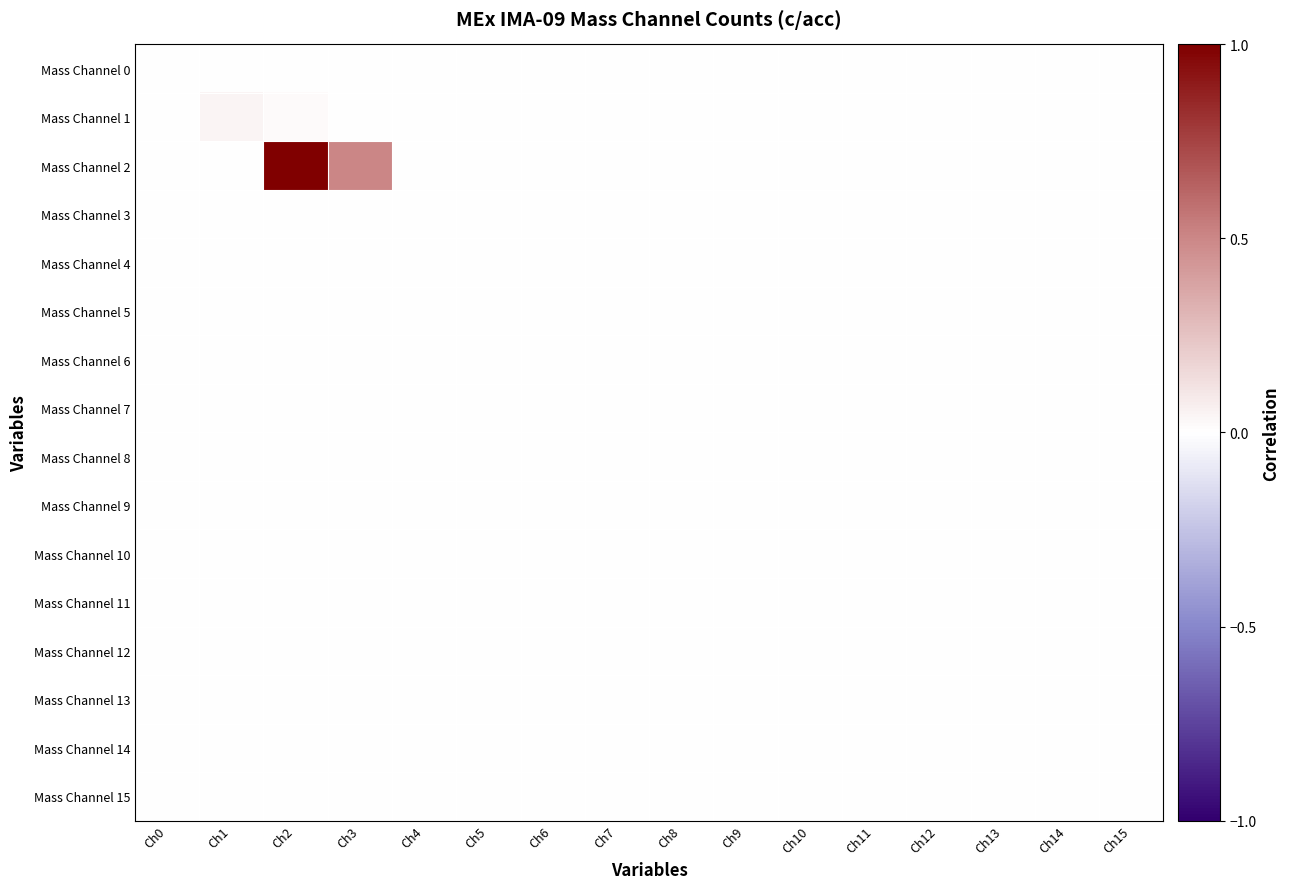

Reading left to right, list all the values displayed in this chart.

Mass Channel 0: Ch0=0.0	Ch1=0.0	Ch2=0.0	Ch3=0.0	Ch4=0.0	Ch5=0.0	Ch6=0.0	Ch7=0.0	Ch8=0.0	Ch9=0.0	Ch10=0.0	Ch11=0.0	Ch12=0.0	Ch13=0.0	Ch14=0.0	Ch15=0.0
Mass Channel 1: Ch0=0.0	Ch1=0.0	Ch2=0.0	Ch3=0.0	Ch4=0.0	Ch5=0.0	Ch6=0.0	Ch7=0.0	Ch8=0.0	Ch9=0.0	Ch10=0.0	Ch11=0.0	Ch12=0.0	Ch13=0.0	Ch14=0.0	Ch15=0.0
Mass Channel 2: Ch0=0.0	Ch1=0.0	Ch2=1.0	Ch3=0.5	Ch4=0.0	Ch5=0.0	Ch6=0.0	Ch7=0.0	Ch8=0.0	Ch9=0.0	Ch10=0.0	Ch11=0.0	Ch12=0.0	Ch13=0.0	Ch14=0.0	Ch15=0.0
Mass Channel 3: Ch0=0.0	Ch1=0.0	Ch2=0.0	Ch3=0.0	Ch4=0.0	Ch5=0.0	Ch6=0.0	Ch7=0.0	Ch8=0.0	Ch9=0.0	Ch10=0.0	Ch11=0.0	Ch12=0.0	Ch13=0.0	Ch14=0.0	Ch15=0.0
Mass Channel 4: Ch0=0.0	Ch1=0.0	Ch2=0.0	Ch3=0.0	Ch4=0.0	Ch5=0.0	Ch6=0.0	Ch7=0.0	Ch8=0.0	Ch9=0.0	Ch10=0.0	Ch11=0.0	Ch12=0.0	Ch13=0.0	Ch14=0.0	Ch15=0.0
Mass Channel 5: Ch0=0.0	Ch1=0.0	Ch2=0.0	Ch3=0.0	Ch4=0.0	Ch5=0.0	Ch6=0.0	Ch7=0.0	Ch8=0.0	Ch9=0.0	Ch10=0.0	Ch11=0.0	Ch12=0.0	Ch13=0.0	Ch14=0.0	Ch15=0.0
Mass Channel 6: Ch0=0.0	Ch1=0.0	Ch2=0.0	Ch3=0.0	Ch4=0.0	Ch5=0.0	Ch6=0.0	Ch7=0.0	Ch8=0.0	Ch9=0.0	Ch10=0.0	Ch11=0.0	Ch12=0.0	Ch13=0.0	Ch14=0.0	Ch15=0.0
Mass Channel 7: Ch0=0.0	Ch1=0.0	Ch2=0.0	Ch3=0.0	Ch4=0.0	Ch5=0.0	Ch6=0.0	Ch7=0.0	Ch8=0.0	Ch9=0.0	Ch10=0.0	Ch11=0.0	Ch12=0.0	Ch13=0.0	Ch14=0.0	Ch15=0.0
Mass Channel 8: Ch0=0.0	Ch1=0.0	Ch2=0.0	Ch3=0.0	Ch4=0.0	Ch5=0.0	Ch6=0.0	Ch7=0.0	Ch8=0.0	Ch9=0.0	Ch10=0.0	Ch11=0.0	Ch12=0.0	Ch13=0.0	Ch14=0.0	Ch15=0.0
Mass Channel 9: Ch0=0.0	Ch1=0.0	Ch2=0.0	Ch3=0.0	Ch4=0.0	Ch5=0.0	Ch6=0.0	Ch7=0.0	Ch8=0.0	Ch9=0.0	Ch10=0.0	Ch11=0.0	Ch12=0.0	Ch13=0.0	Ch14=0.0	Ch15=0.0
Mass Channel 10: Ch0=0.0	Ch1=0.0	Ch2=0.0	Ch3=0.0	Ch4=0.0	Ch5=0.0	Ch6=0.0	Ch7=0.0	Ch8=0.0	Ch9=0.0	Ch10=0.0	Ch11=0.0	Ch12=0.0	Ch13=0.0	Ch14=0.0	Ch15=0.0
Mass Channel 11: Ch0=0.0	Ch1=0.0	Ch2=0.0	Ch3=0.0	Ch4=0.0	Ch5=0.0	Ch6=0.0	Ch7=0.0	Ch8=0.0	Ch9=0.0	Ch10=0.0	Ch11=0.0	Ch12=0.0	Ch13=0.0	Ch14=0.0	Ch15=0.0
Mass Channel 12: Ch0=0.0	Ch1=0.0	Ch2=0.0	Ch3=0.0	Ch4=0.0	Ch5=0.0	Ch6=0.0	Ch7=0.0	Ch8=0.0	Ch9=0.0	Ch10=0.0	Ch11=0.0	Ch12=0.0	Ch13=0.0	Ch14=0.0	Ch15=0.0
Mass Channel 13: Ch0=0.0	Ch1=0.0	Ch2=0.0	Ch3=0.0	Ch4=0.0	Ch5=0.0	Ch6=0.0	Ch7=0.0	Ch8=0.0	Ch9=0.0	Ch10=0.0	Ch11=0.0	Ch12=0.0	Ch13=0.0	Ch14=0.0	Ch15=0.0
Mass Channel 14: Ch0=0.0	Ch1=0.0	Ch2=0.0	Ch3=0.0	Ch4=0.0	Ch5=0.0	Ch6=0.0	Ch7=0.0	Ch8=0.0	Ch9=0.0	Ch10=0.0	Ch11=0.0	Ch12=0.0	Ch13=0.0	Ch14=0.0	Ch15=0.0
Mass Channel 15: Ch0=0.0	Ch1=0.0	Ch2=0.0	Ch3=0.0	Ch4=0.0	Ch5=0.0	Ch6=0.0	Ch7=0.0	Ch8=0.0	Ch9=0.0	Ch10=0.0	Ch11=0.0	Ch12=0.0	Ch13=0.0	Ch14=0.0	Ch15=0.0